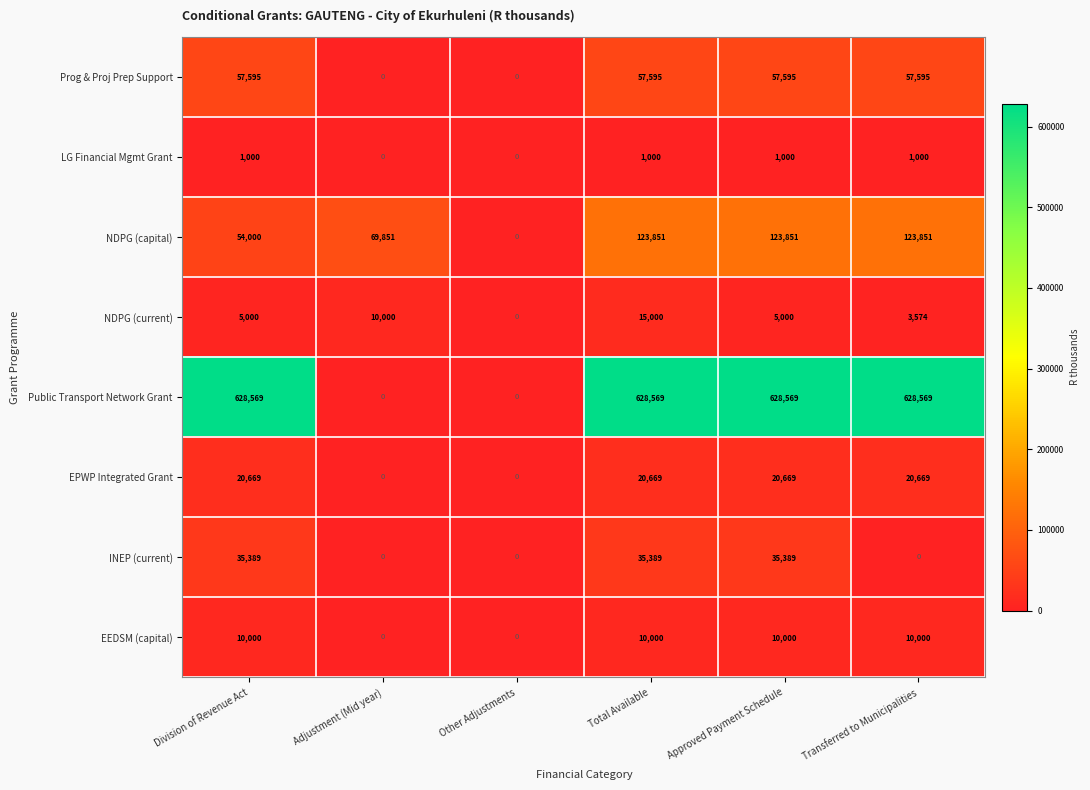

Which series has the largest total across all categories?

Public Transport Network Grant